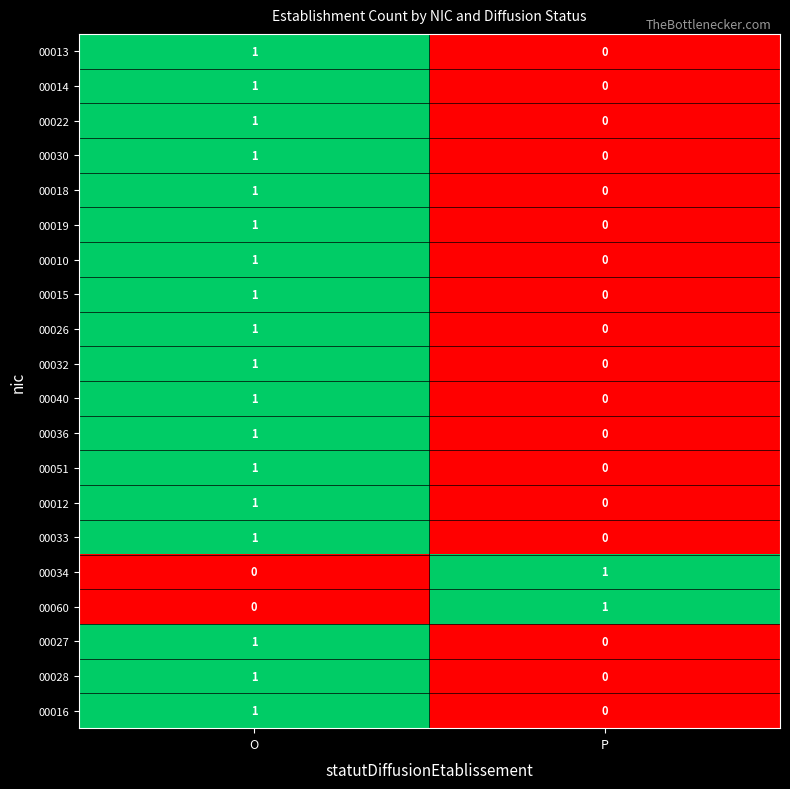

What is the difference between the highest and lowest values at O?

1